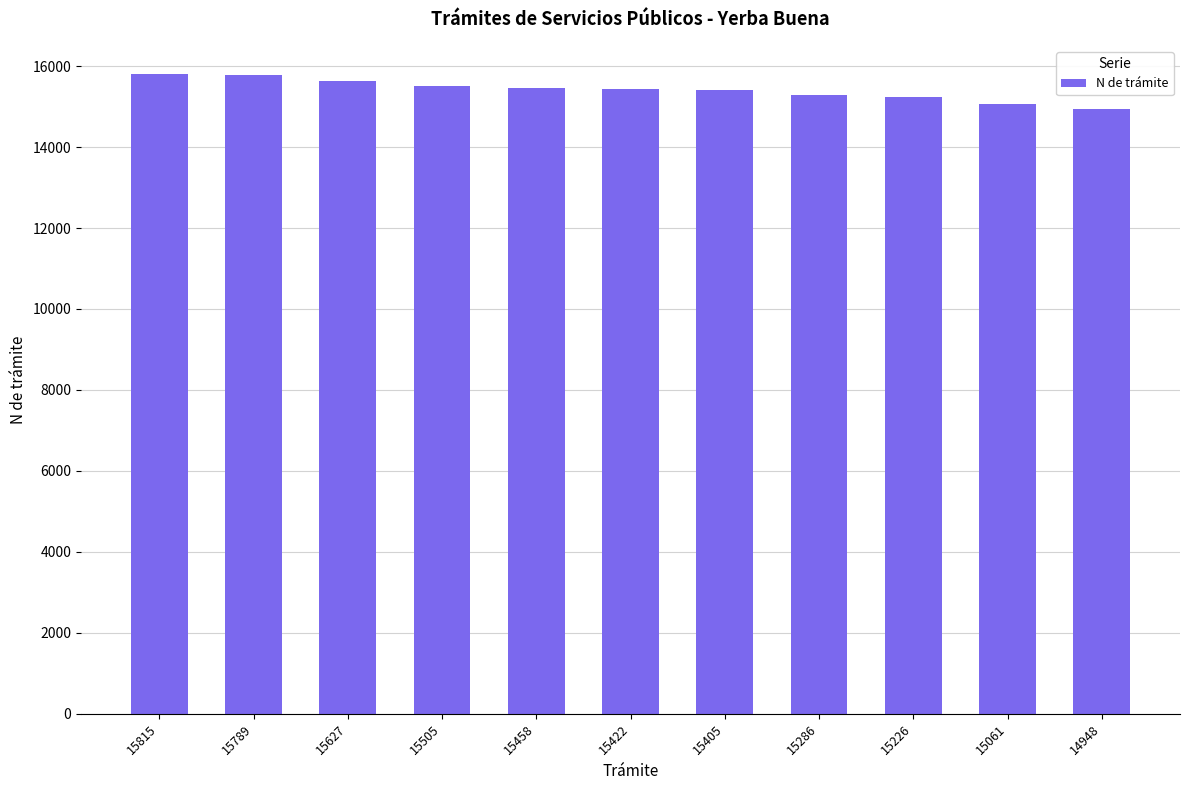

True or false: the data shows 24296 at 15815.

False